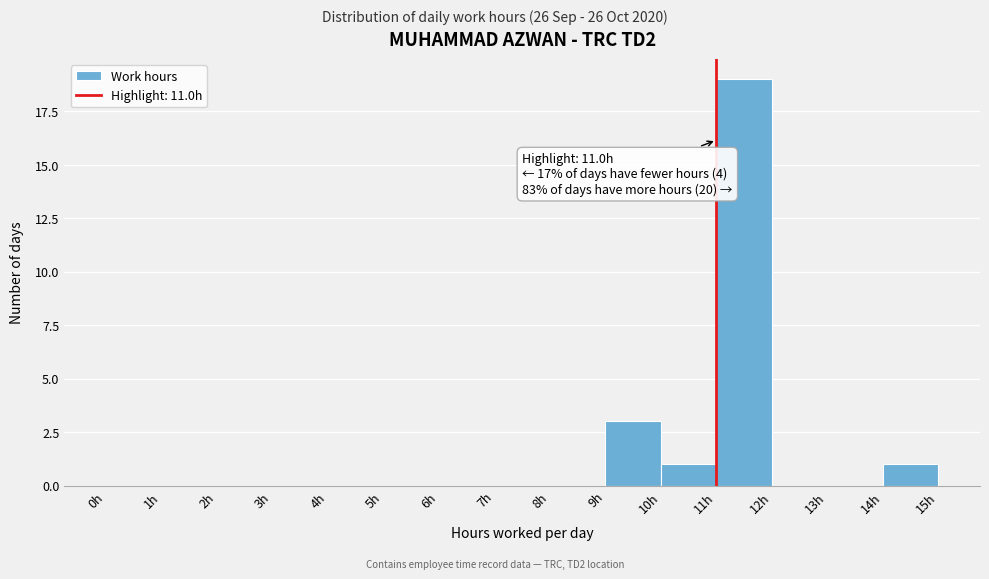

Which range on the x-axis has the tallest bar?

11 to 12